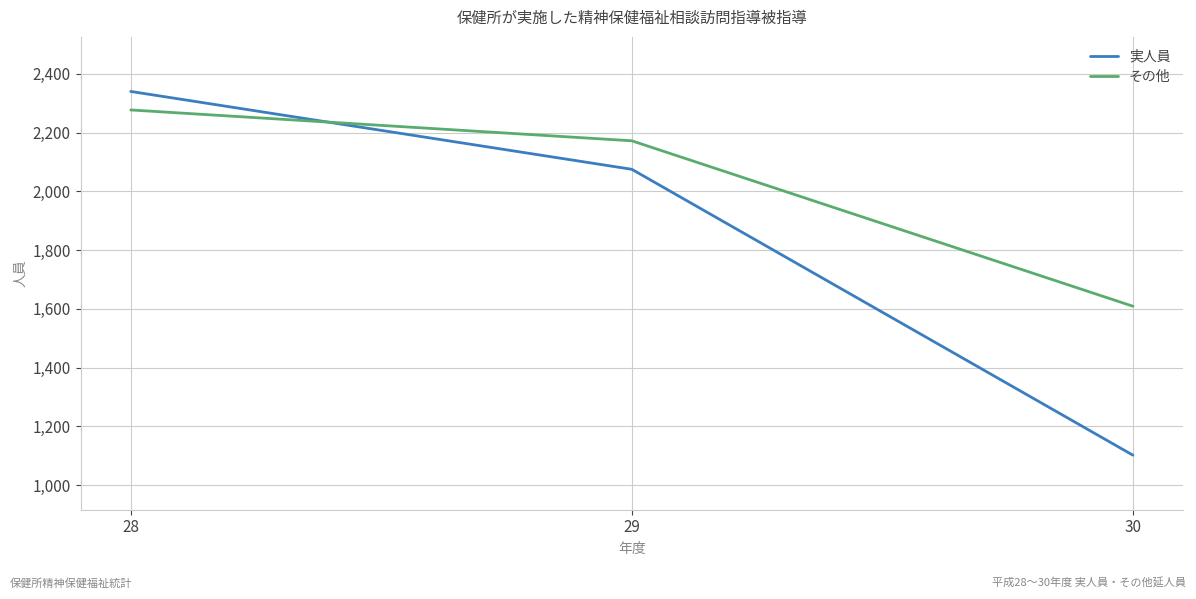

What is the difference between the 実人員 values at 29 and 28?

265